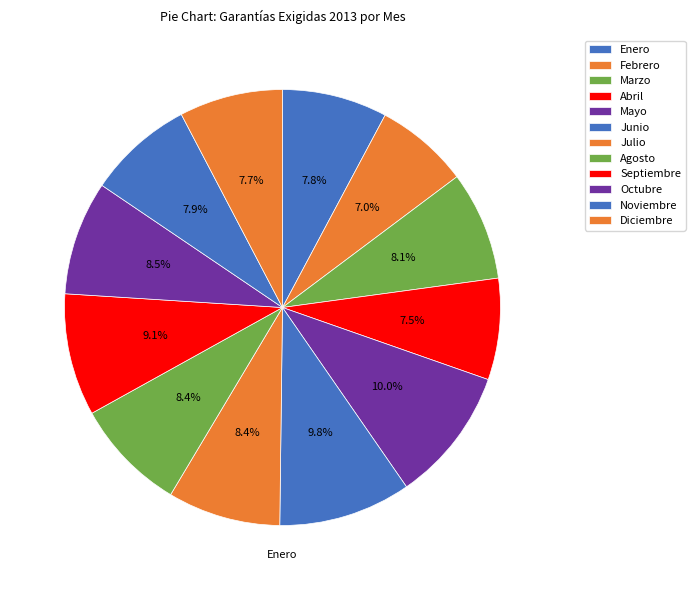

Count the number of slices in the pie.

12